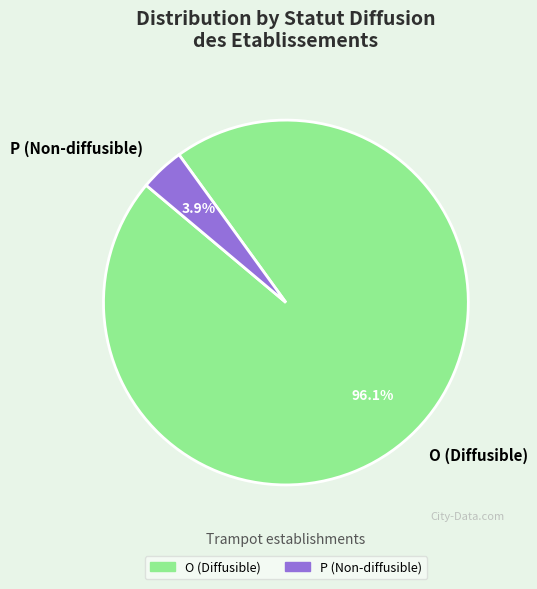

Count the number of slices in the pie.

2